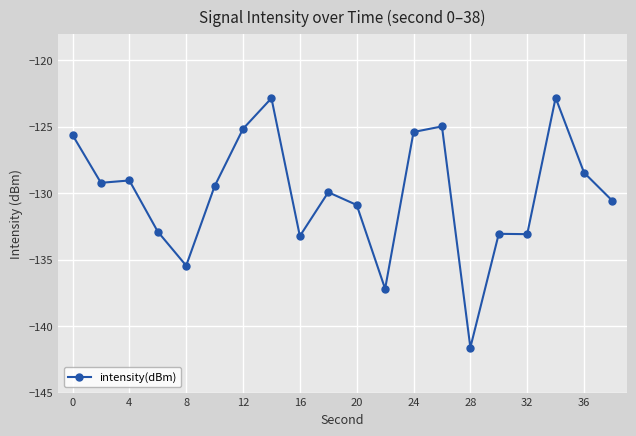

What is the minimum value shown in the chart?

-141.6